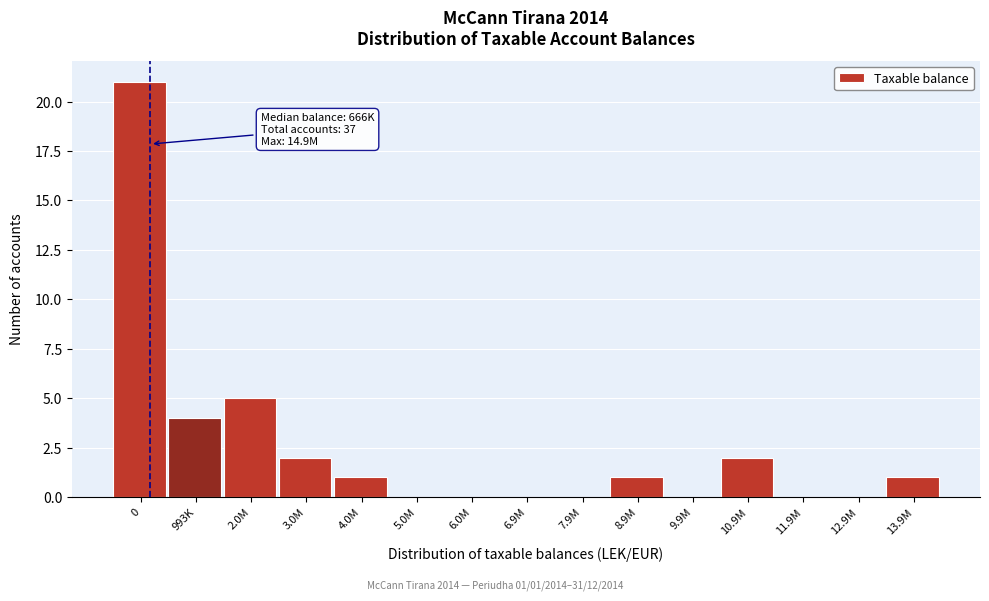

Reading right to left, extract all data points from this chart.

13.9M=1	12.9M=0	11.9M=0	10.9M=2	9.9M=0	8.9M=1	7.9M=0	6.9M=0	6.0M=0	5.0M=0	4.0M=1	3.0M=2	2.0M=5	993K=4	0=21